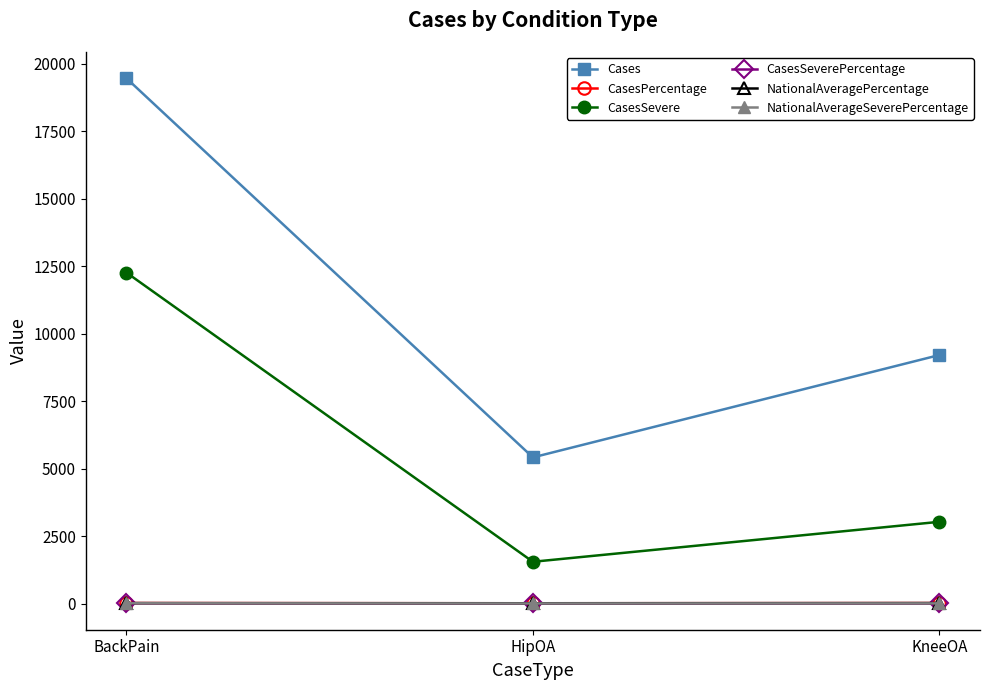

List the labels in order of CasesSevere value, smallest first.

HipOA, KneeOA, BackPain